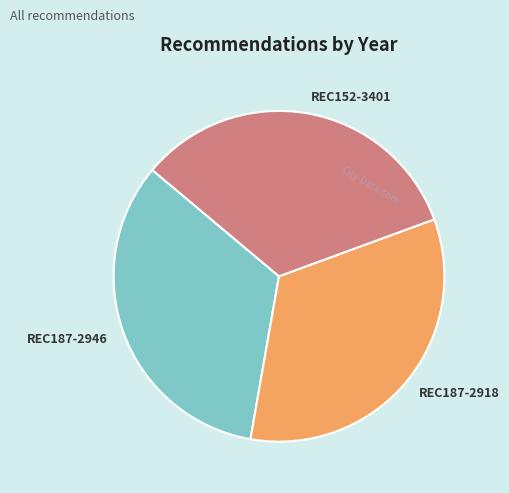

Combined, do REC152-3401 and REC187-2946 account for over 50%?

Yes